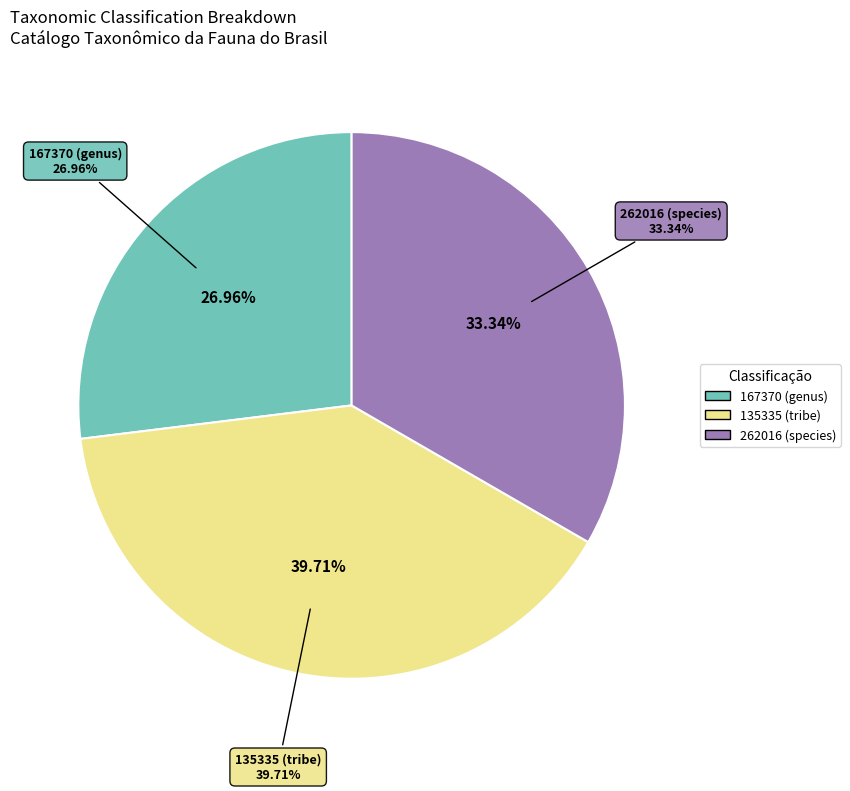

Which category has the biggest portion of the pie?

135335 (tribe)